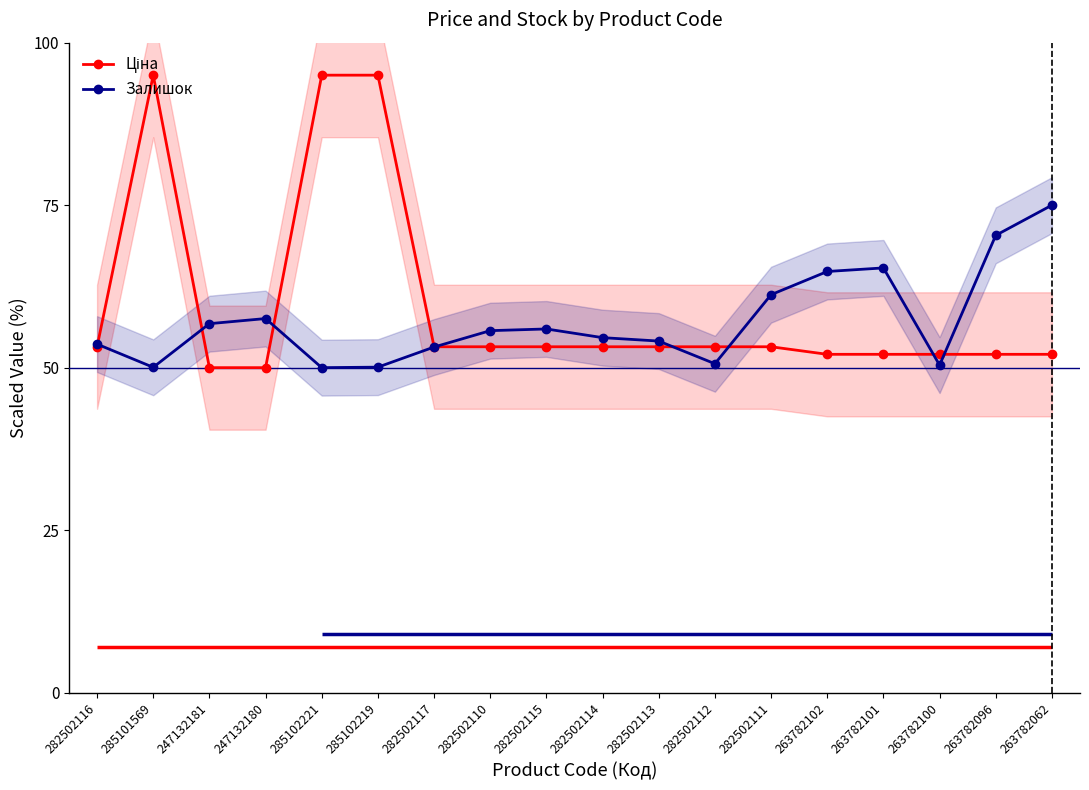

Which label corresponds to the smallest value in the chart?

247132181